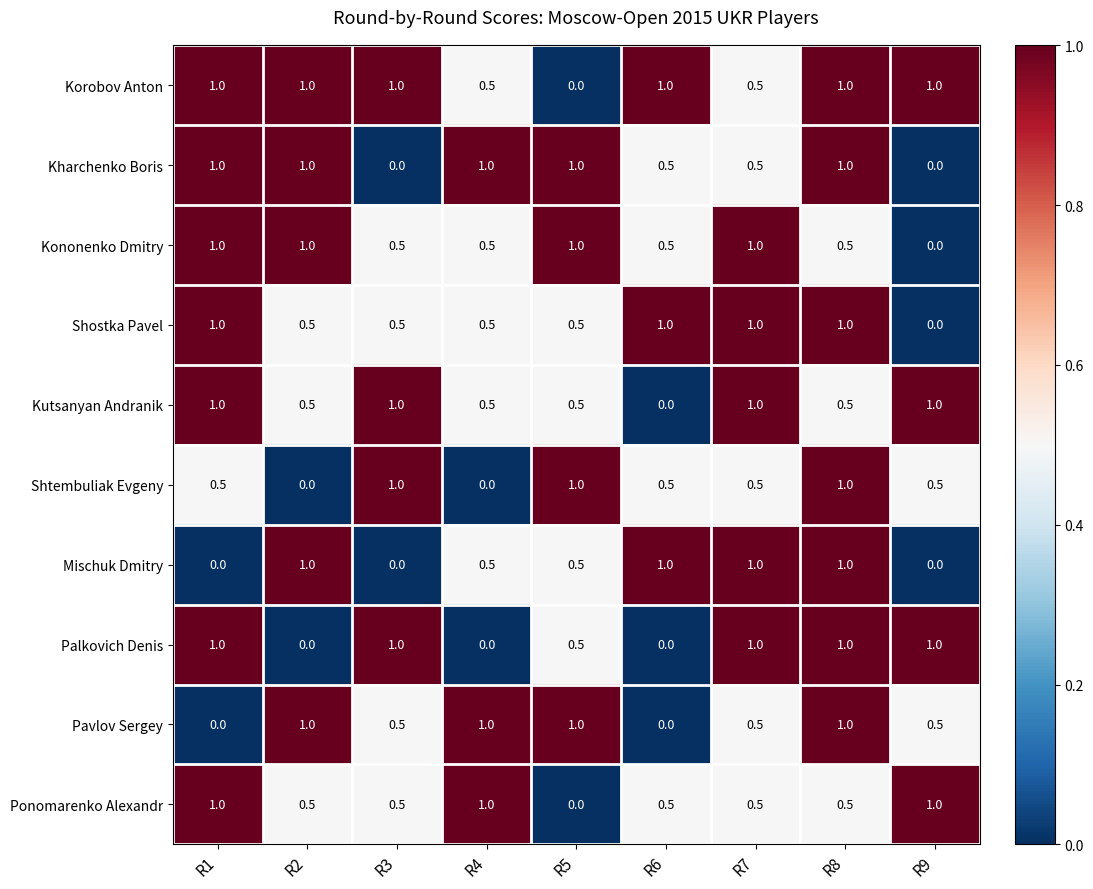

What is the maximum value for Kharchenko Boris?

1.0